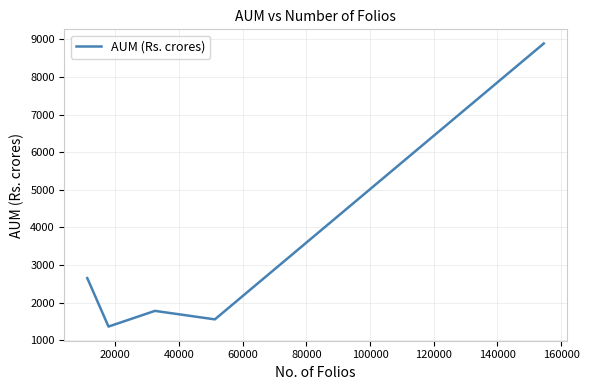

What is the average value?

3247.7